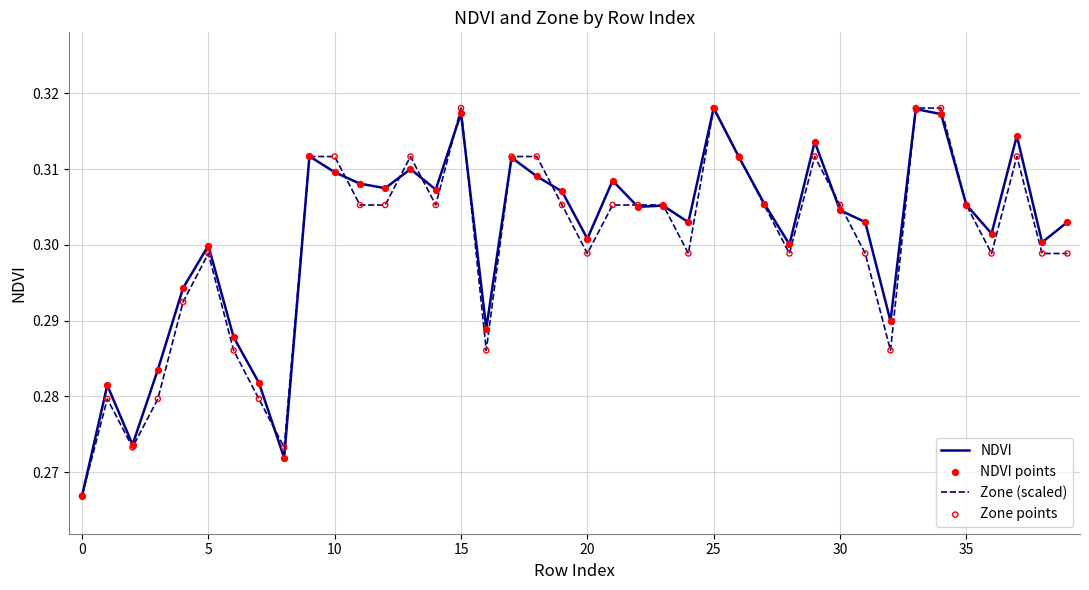

How many lines are shown in the chart?

2